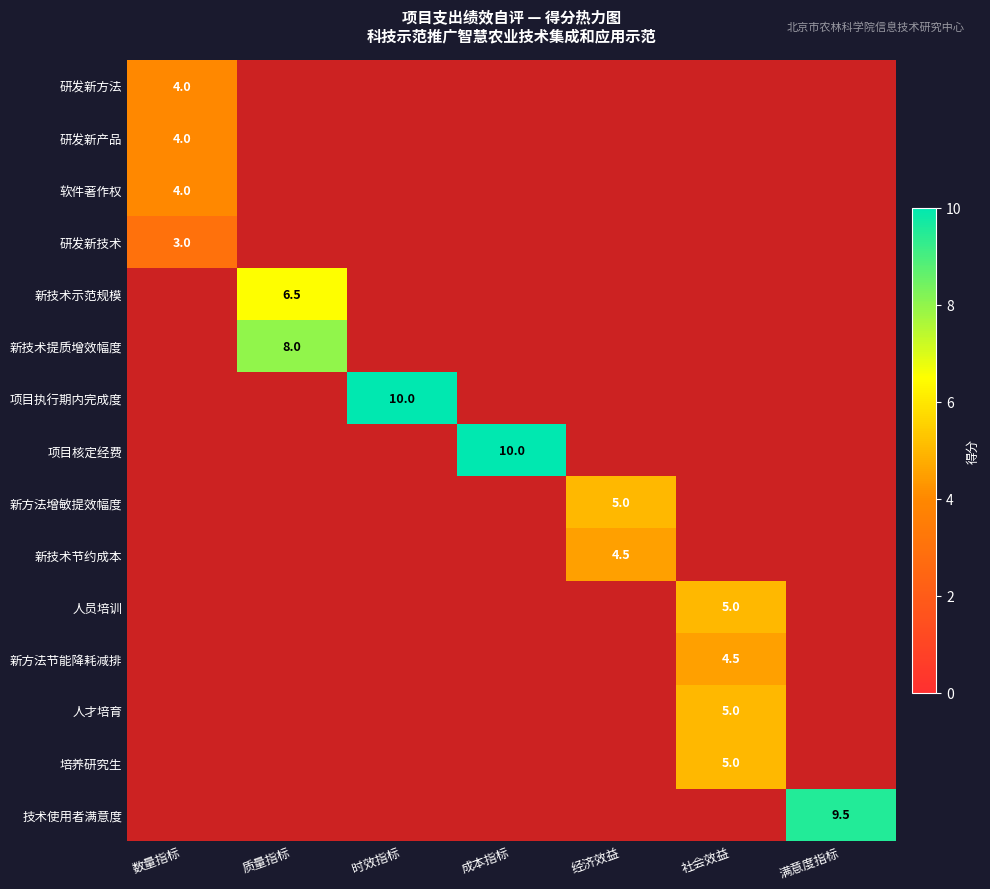

The value of 培养研究生 at 社会效益 is 5.0. True or false?

True